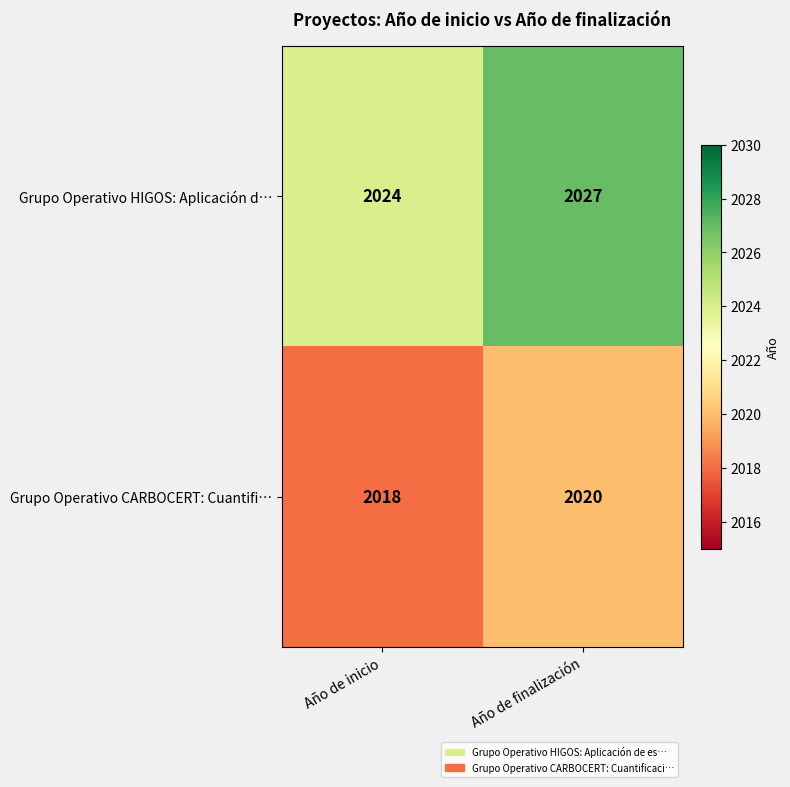

Is it true that Grupo Operativo HIGOS: Aplicación d… equals 2027 at Año de finalización?

True